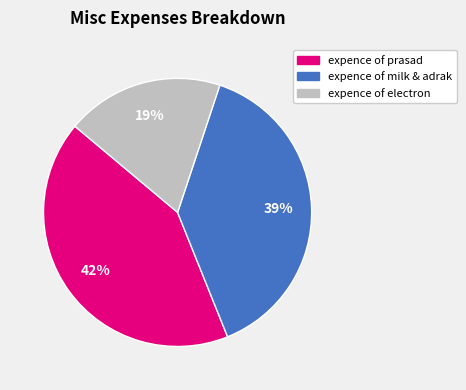

Count the number of slices in the pie.

3